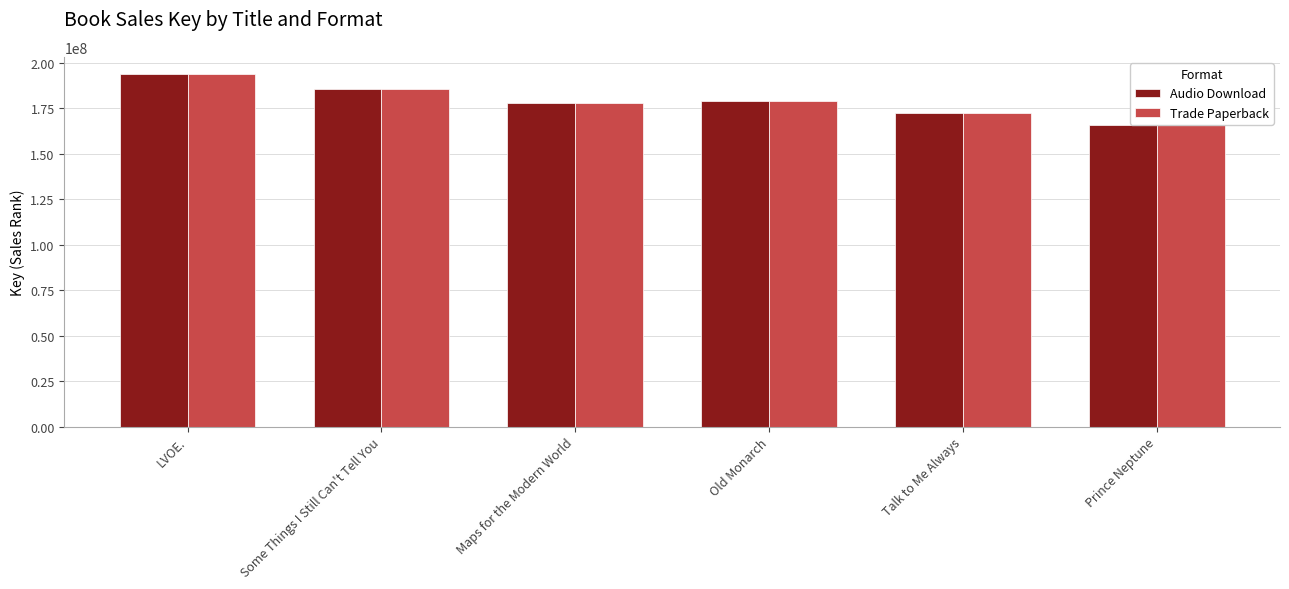

At which label does Trade Paperback first exceed 178898520?

LVOE.